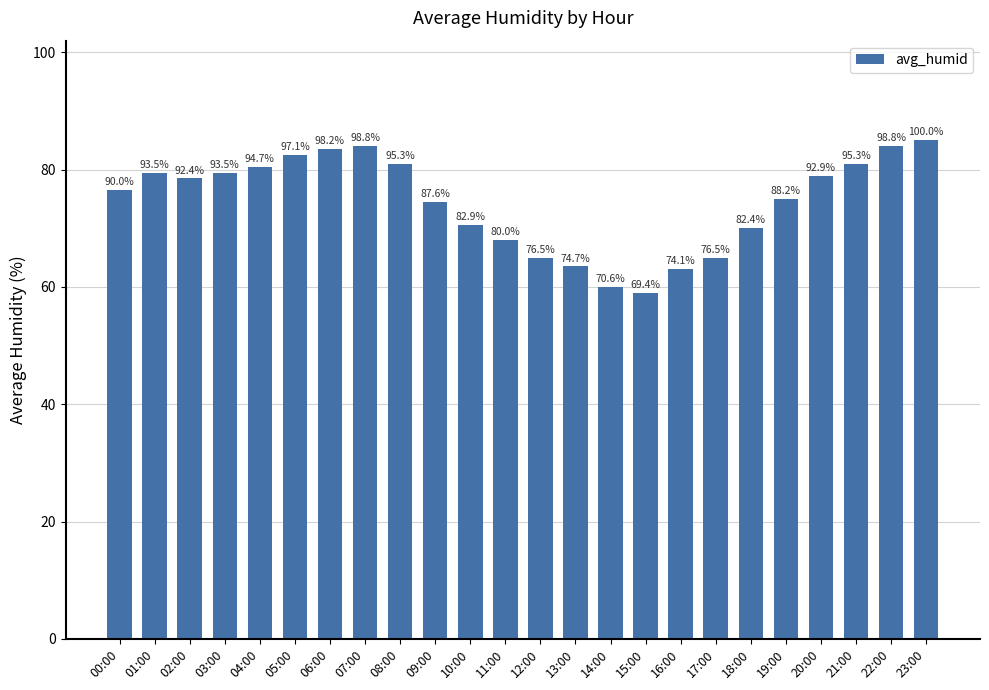

At which category does the chart reach its peak across all series?

23:00